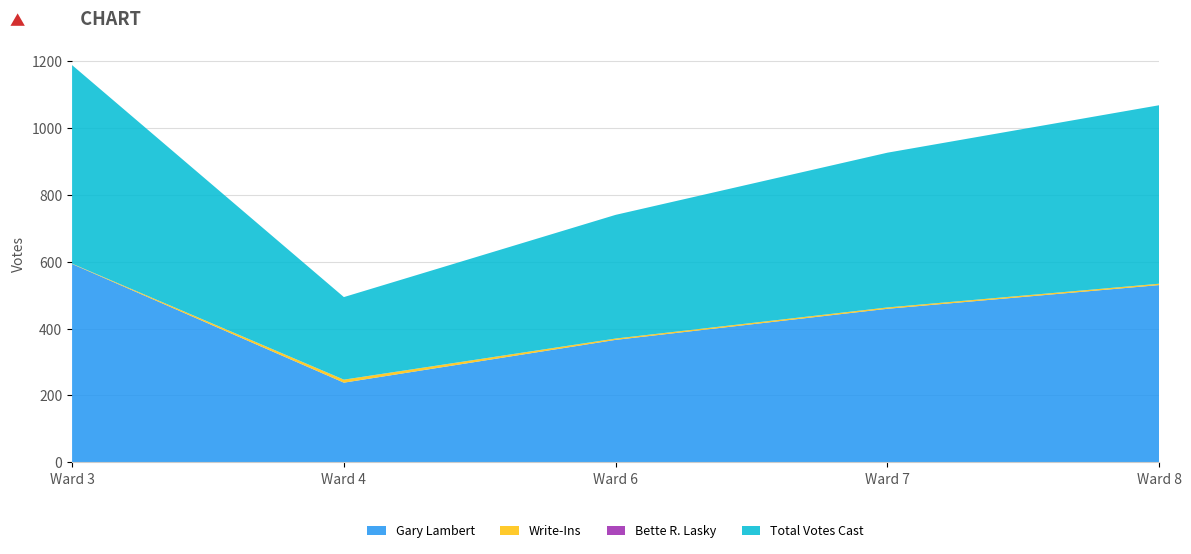

Reading left to right, transcribe all the data shown in this chart.

Gary Lambert: Ward 3=593	Ward 4=238	Ward 6=366	Ward 7=459	Ward 8=530
Bette R. Lasky: Ward 3=0	Ward 4=0	Ward 6=0	Ward 7=0	Ward 8=0
Write-Ins: Ward 3=1	Ward 4=9	Ward 6=4	Ward 7=4	Ward 8=4
Total Votes Cast: Ward 3=594	Ward 4=247	Ward 6=370	Ward 7=463	Ward 8=534